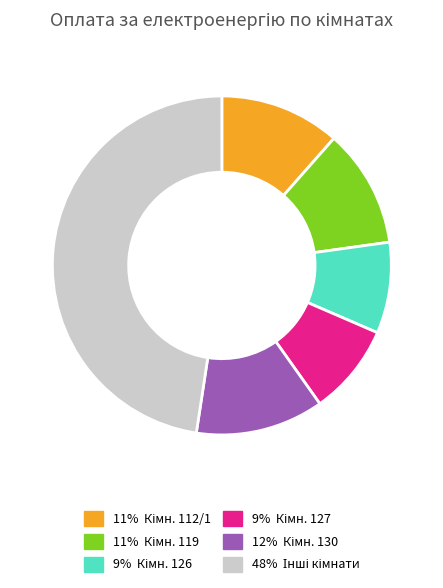

Is there a majority slice in this chart?

No